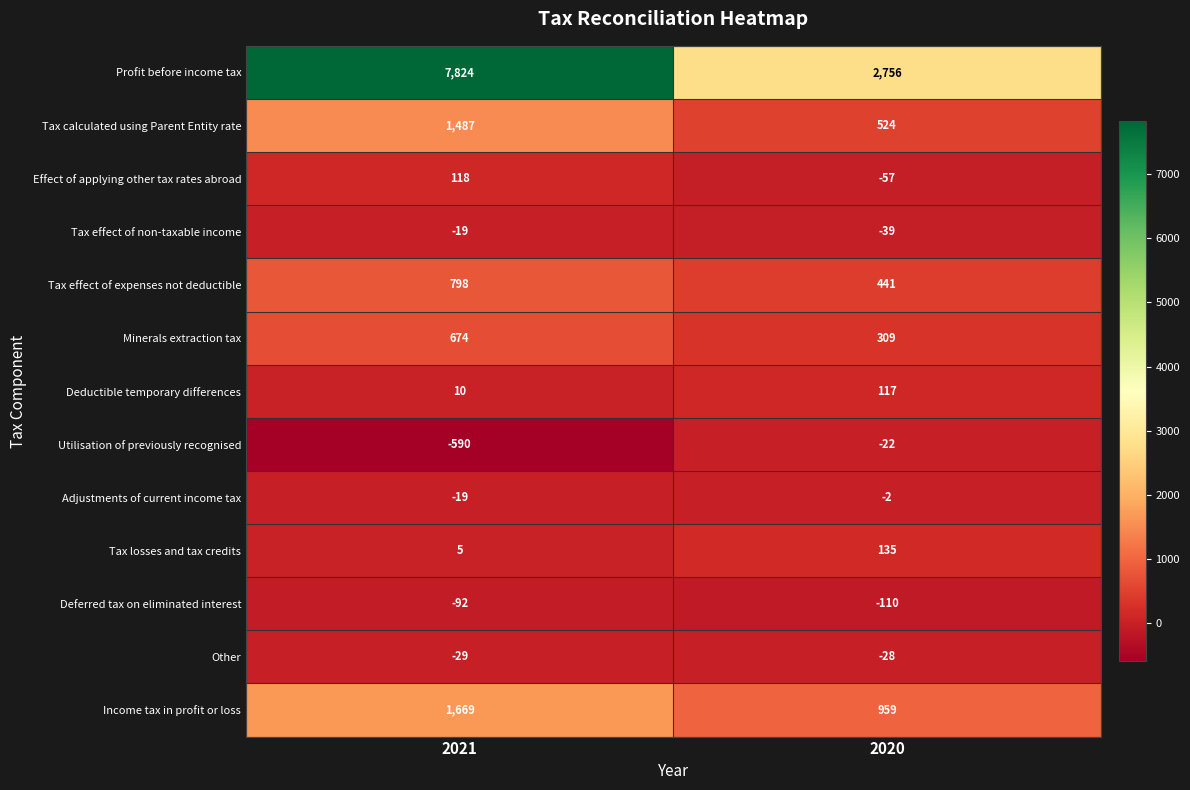

Which series changed the most between 2021 and 2020?

Profit before income tax